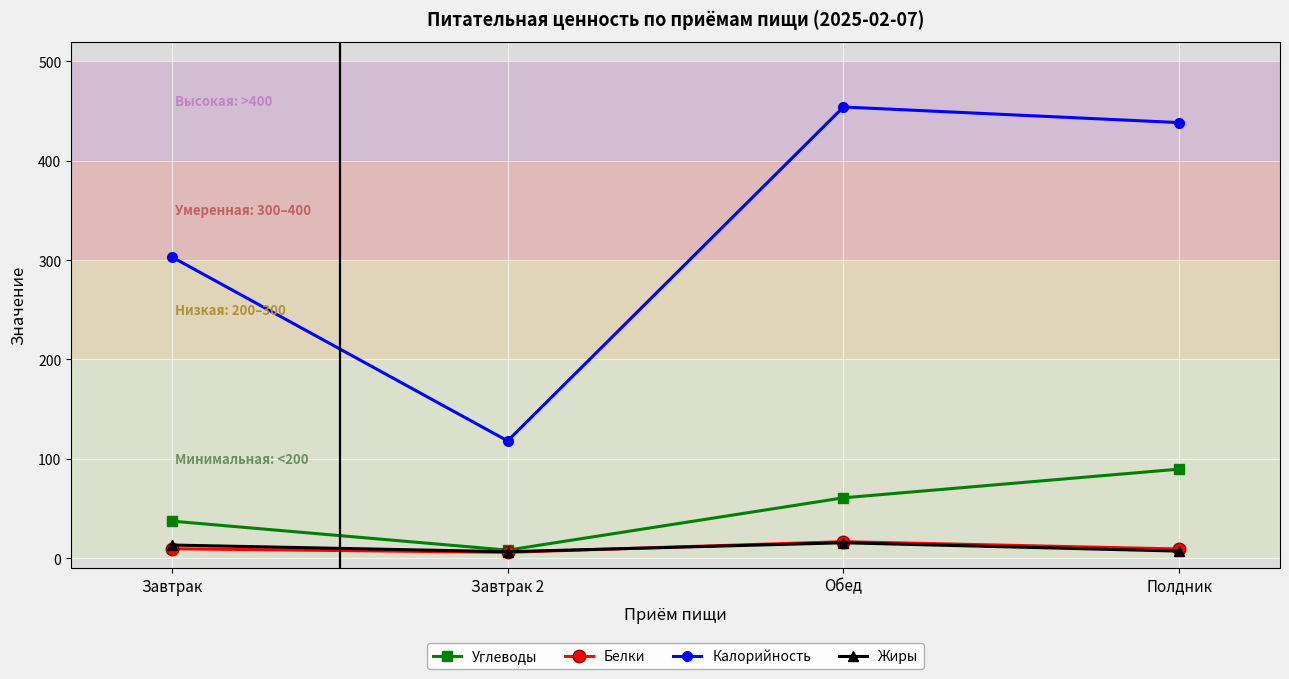

True or false: Калорийность has a value of 454.2 at Обед.

True